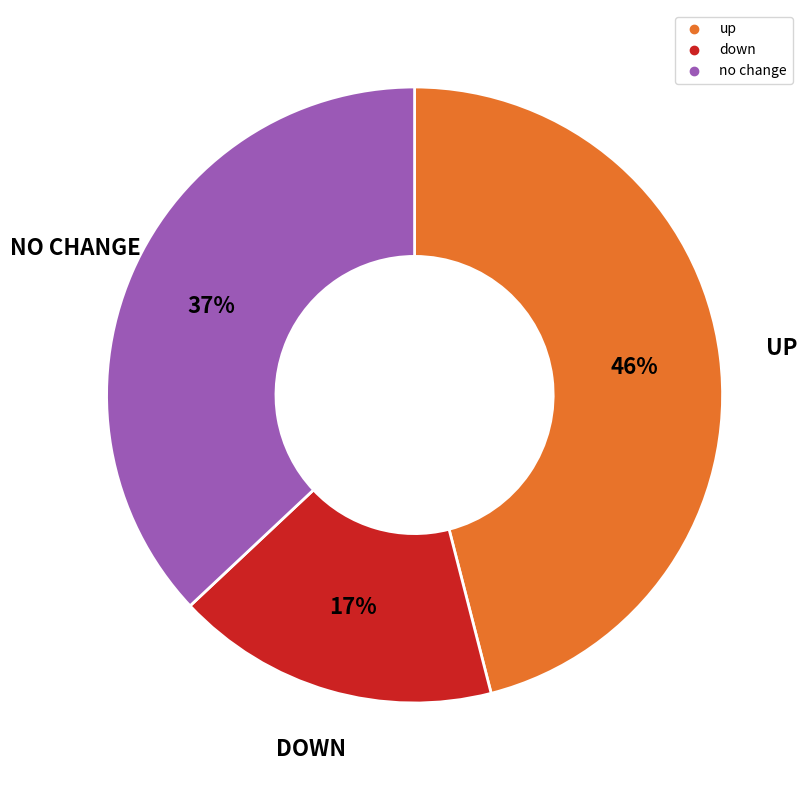

Is there a majority slice in this chart?

No